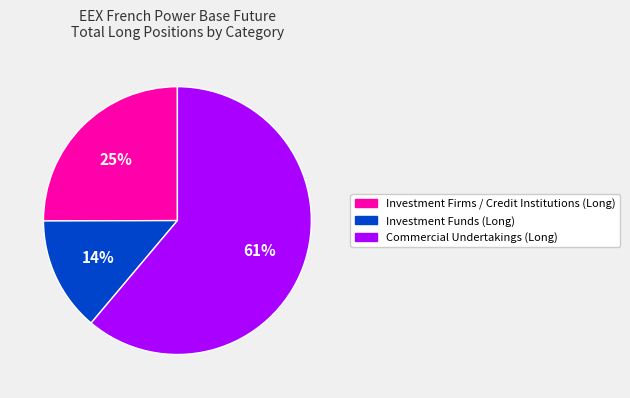

To the nearest percent, what is the average slice percentage?

33%